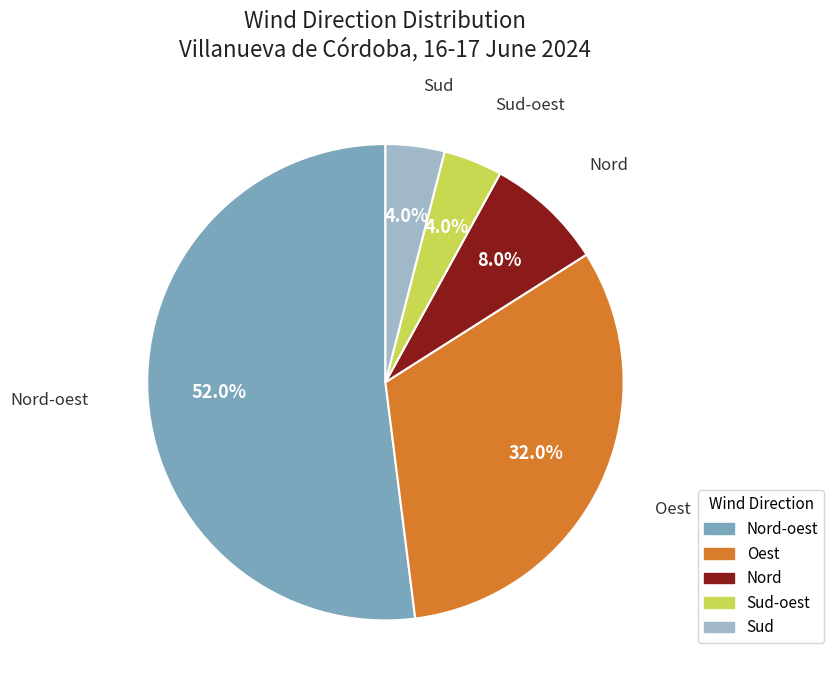

Does any single category account for the majority?

Yes